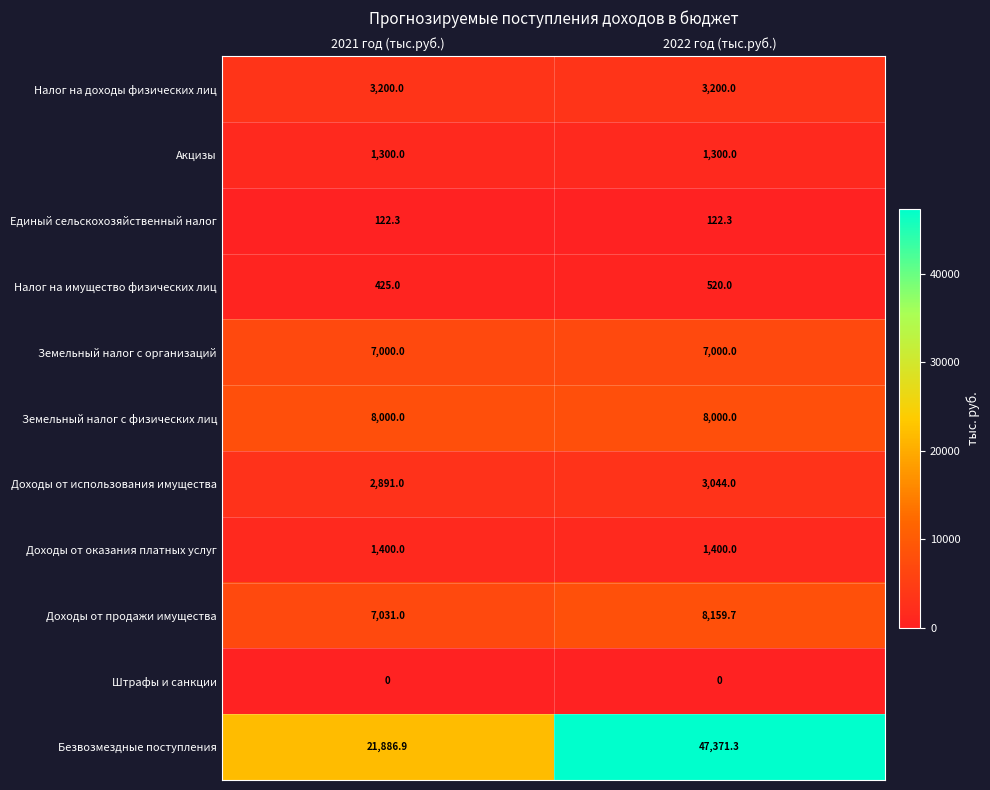

Reading right to left, extract all data points from this chart.

Налог на доходы физических лиц: 3200.0	3200.0
Акцизы: 1300.0	1300.0
Единый сельскохозяйственный налог: 122.3	122.3
Налог на имущество физических лиц: 520.0	425.0
Земельный налог с организаций: 7000.0	7000.0
Земельный налог с физических лиц: 8000.0	8000.0
Доходы от использования имущества: 3044.0	2891.0
Доходы от оказания платных услуг: 1400.0	1400.0
Доходы от продажи имущества: 8159.7	7031.0
Штрафы и санкции: 0.0	0.0
Безвозмездные поступления: 47371.3	21886.9